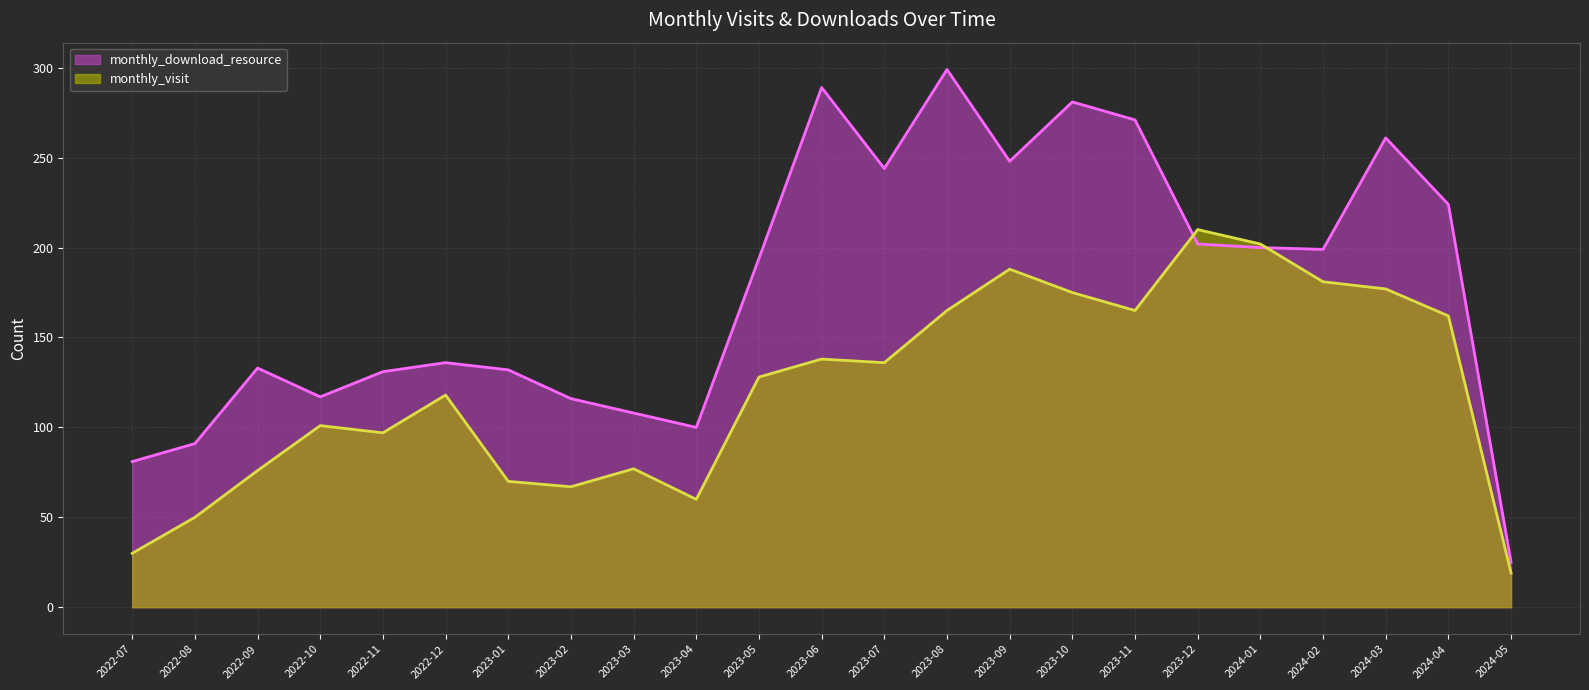

Which series has the widest spread of values?

monthly_download_resource